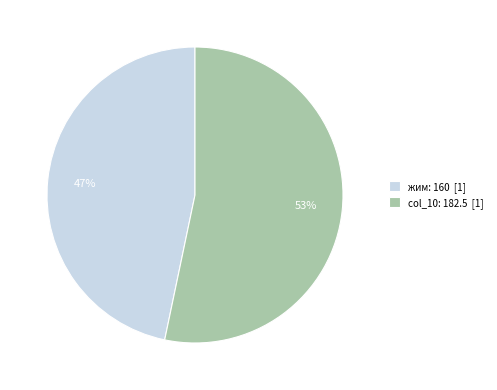

Is there any slice that represents more than half of the pie?

Yes